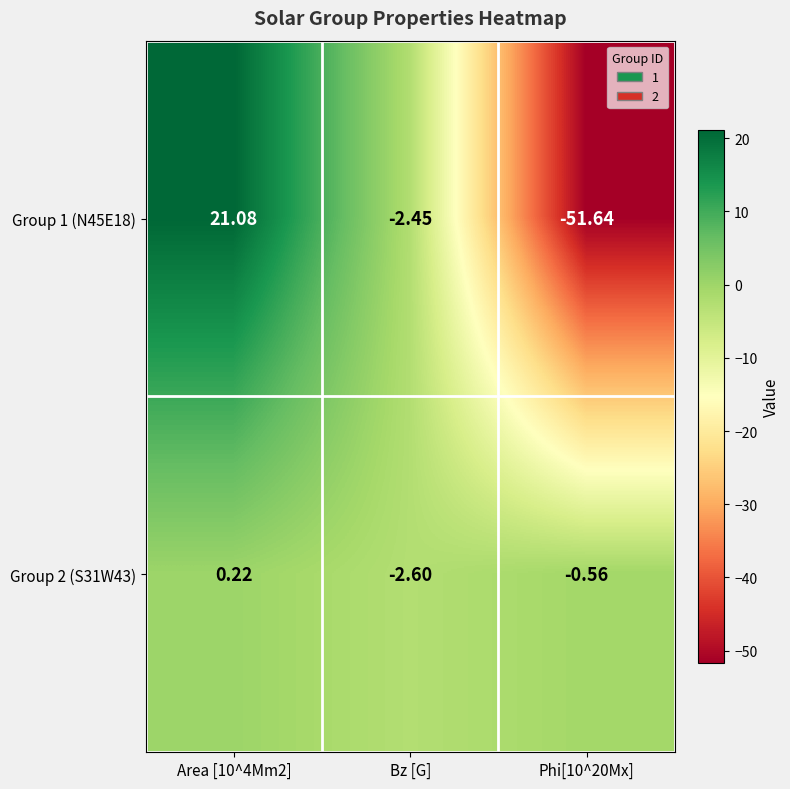

Rank the series at Bz [G] from highest to lowest value.

Group 1 (N45E18), Group 2 (S31W43)